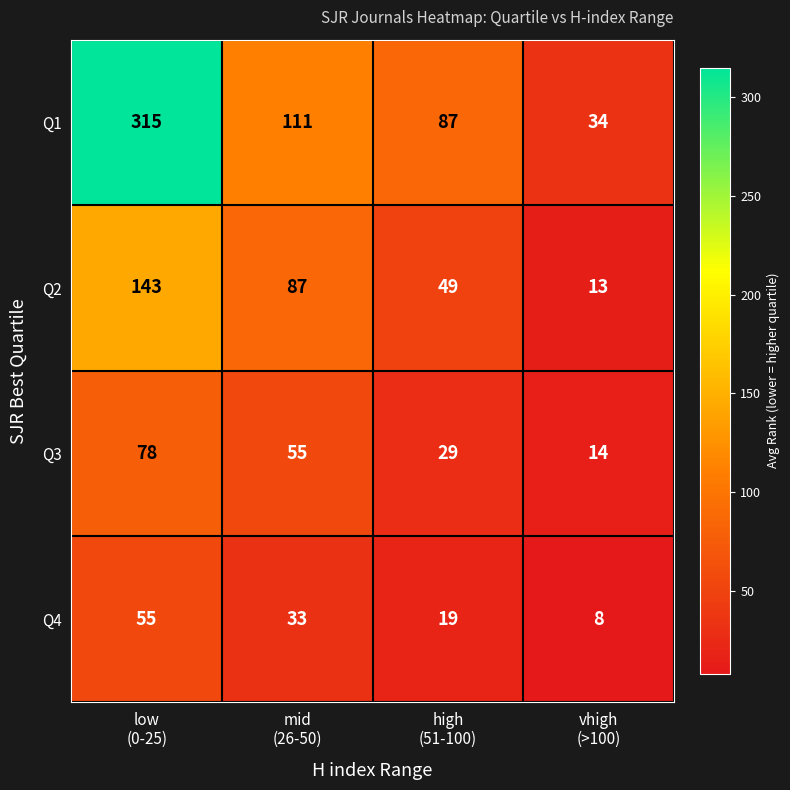

What is the difference between the maximum and minimum values in the Q2 series?

130